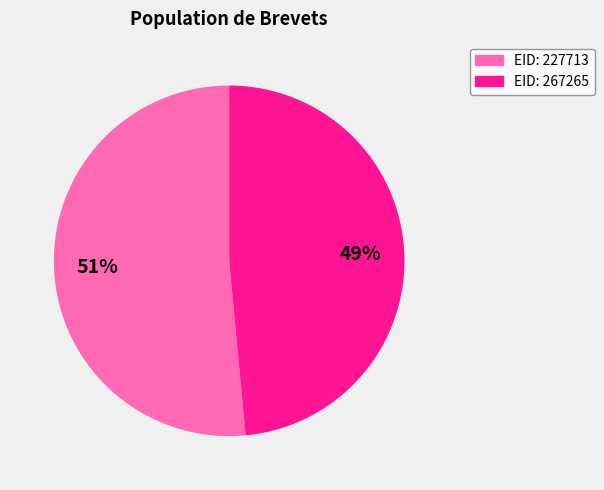

How many segments does this pie chart have?

2